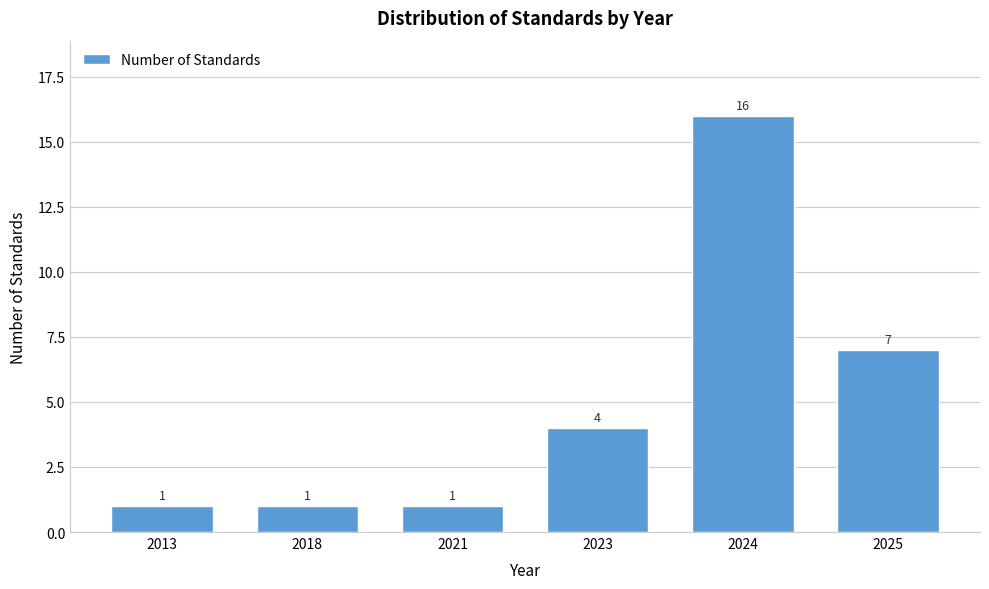

Reading left to right, what are all the values shown in this chart?

2013=1	2018=1	2021=1	2023=4	2024=16	2025=7